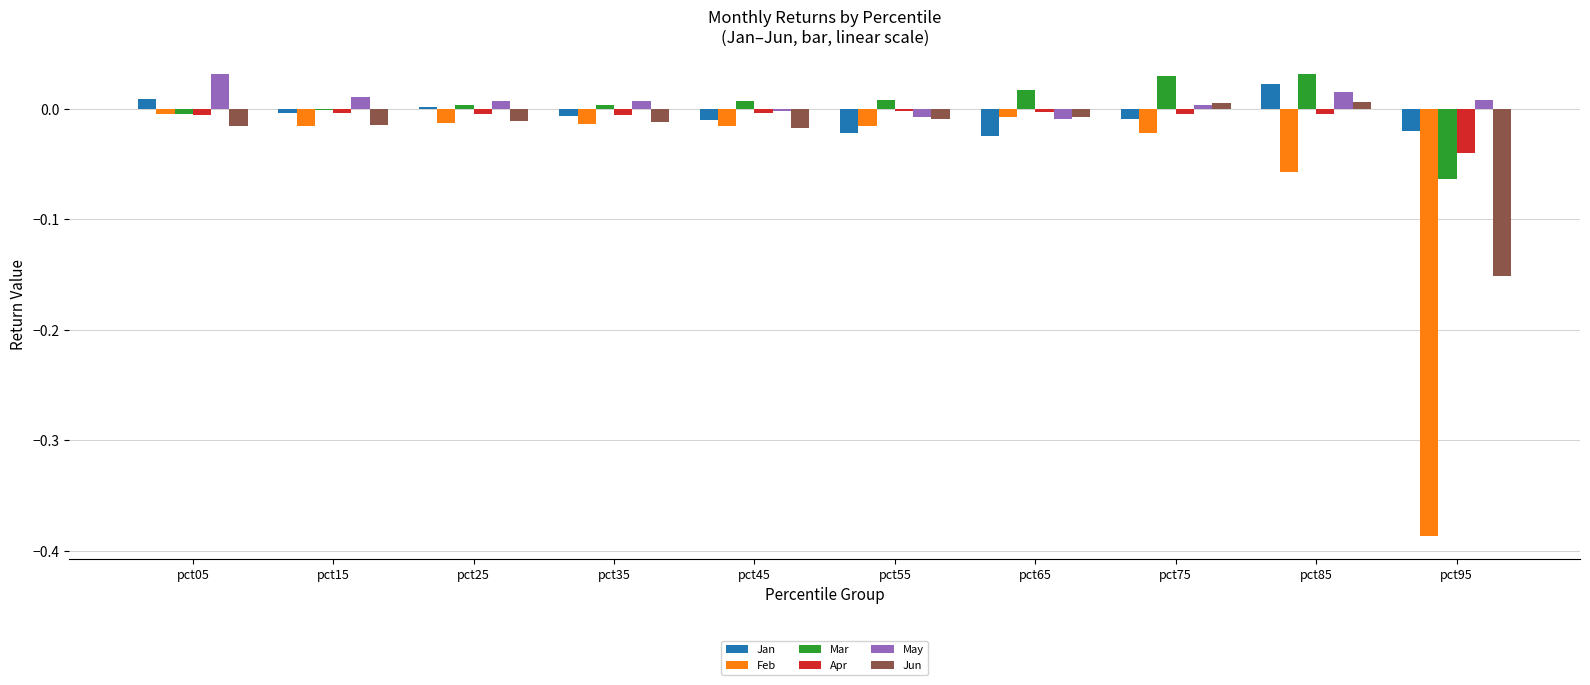

Which series has the widest spread of values?

Feb